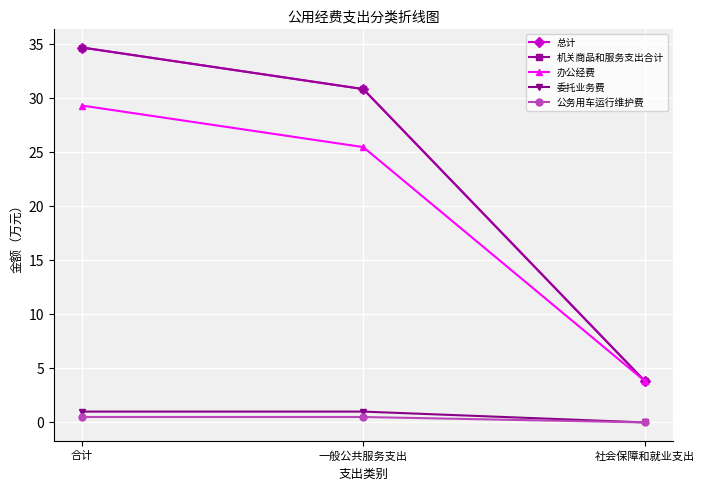

Does the chart have visible grid lines?

Yes